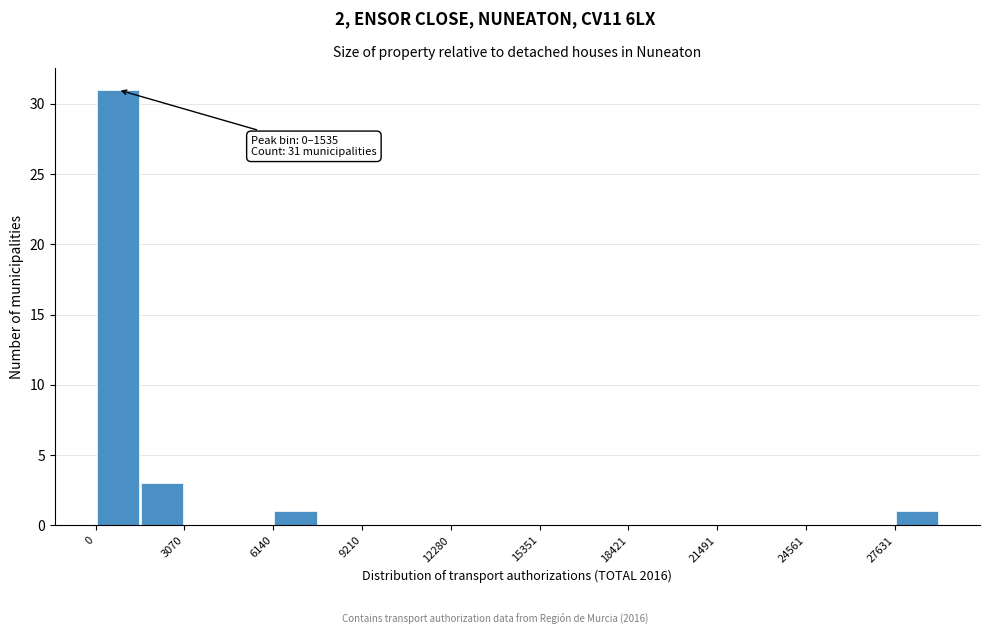

Around what value on the x-axis is the tallest bar? Give the approximate position of its centre, as read against the axis.

1000